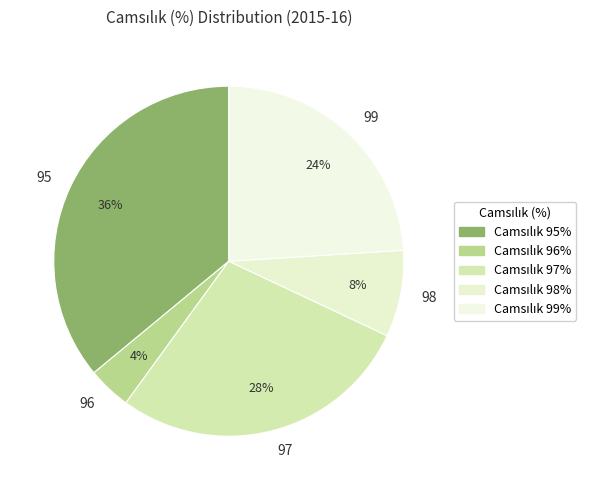

To the nearest percent, what portion does 99 represent?

24%